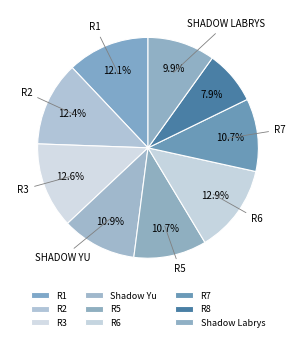

Which slice is the largest?

R6